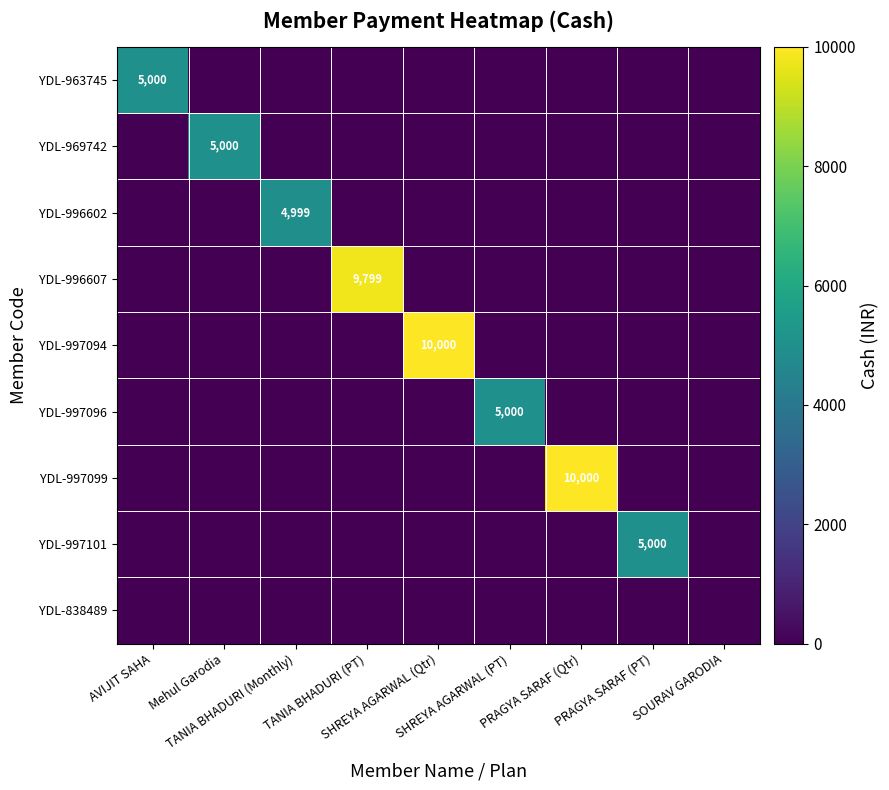

The value of YDL-963745 at PRAGYA SARAF (PT) is 0. True or false?

True